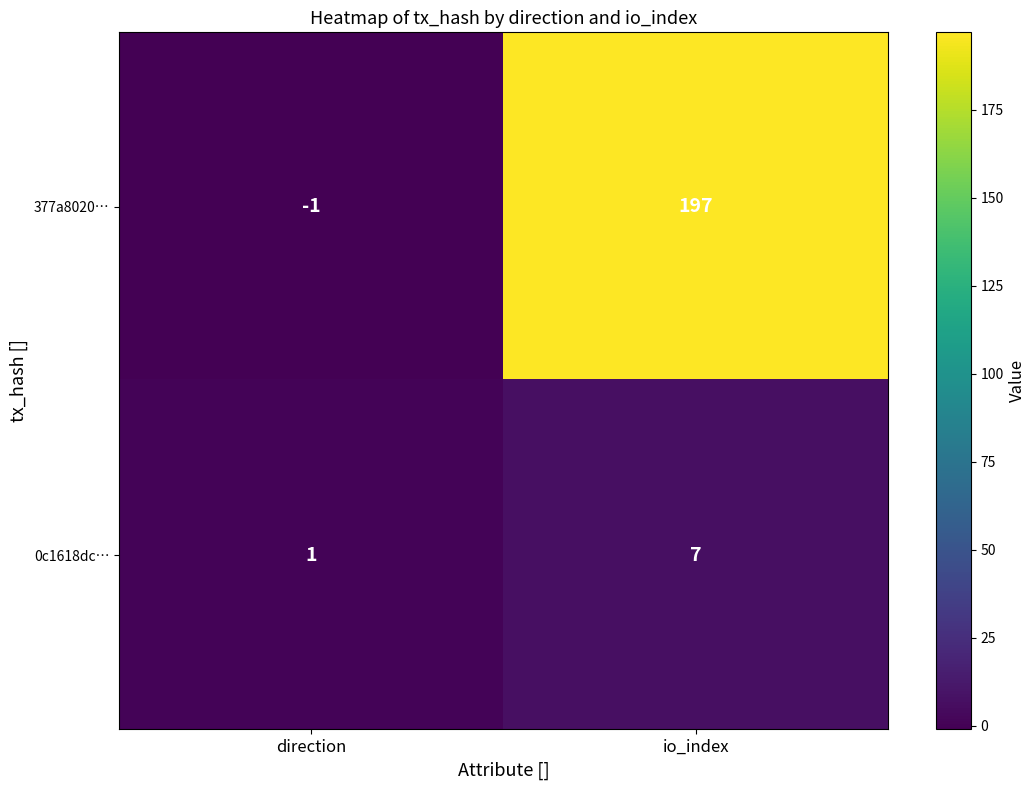

The 0c1618dc… series shows 1 at direction. True or false?

True